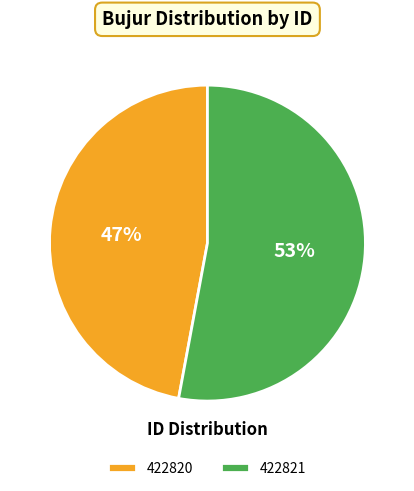

Do 422820 and 422821 together represent more than half of the pie?

Yes